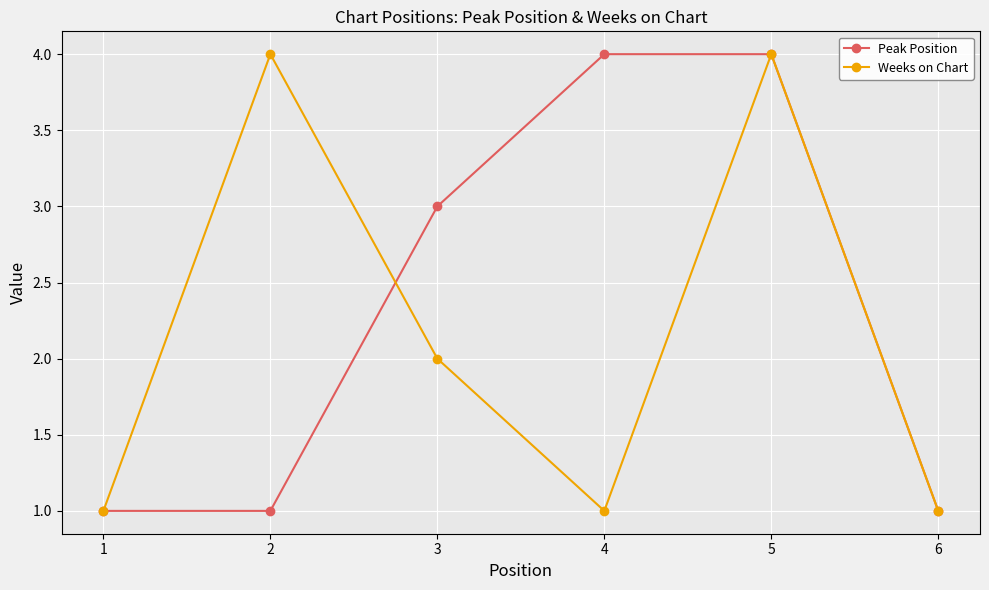

What is the difference between the Peak Position values at 1 and 4?

3